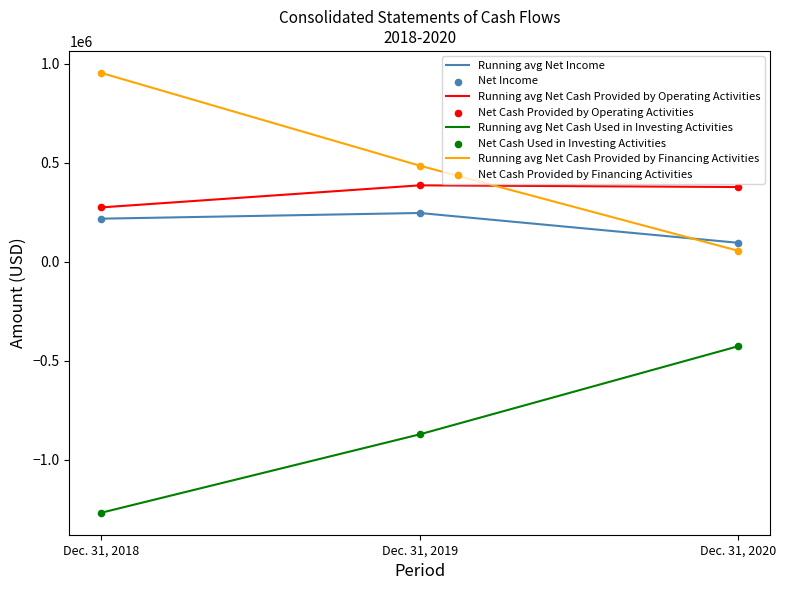

What are all the series names shown in the legend?

Net Income, Net Cash Provided by Operating Activities, Net Cash Used in Investing Activities, Net Cash Provided by Financing Activities